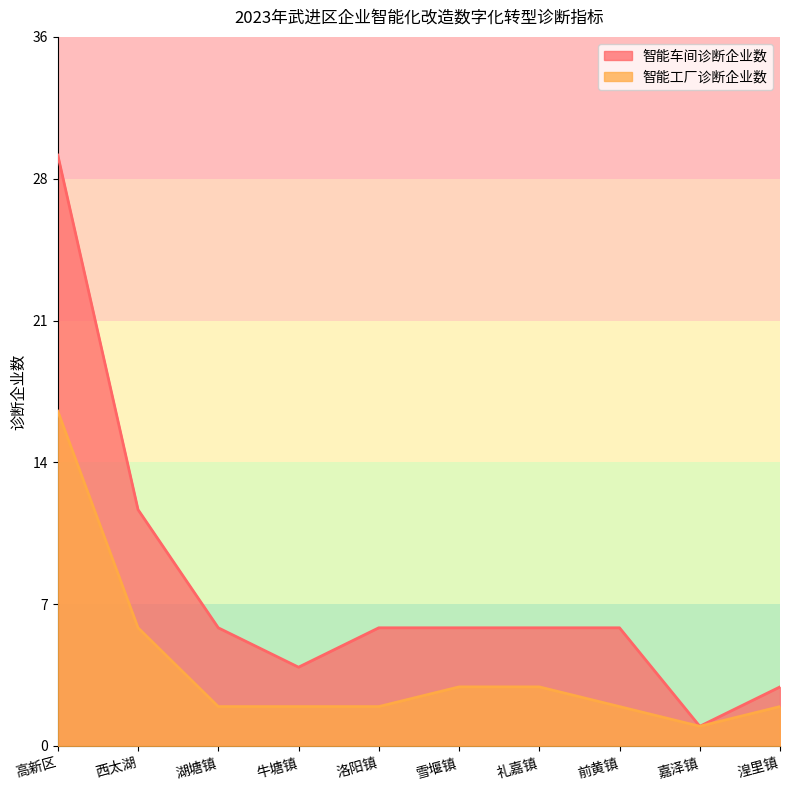

How many lines are shown in the chart?

2